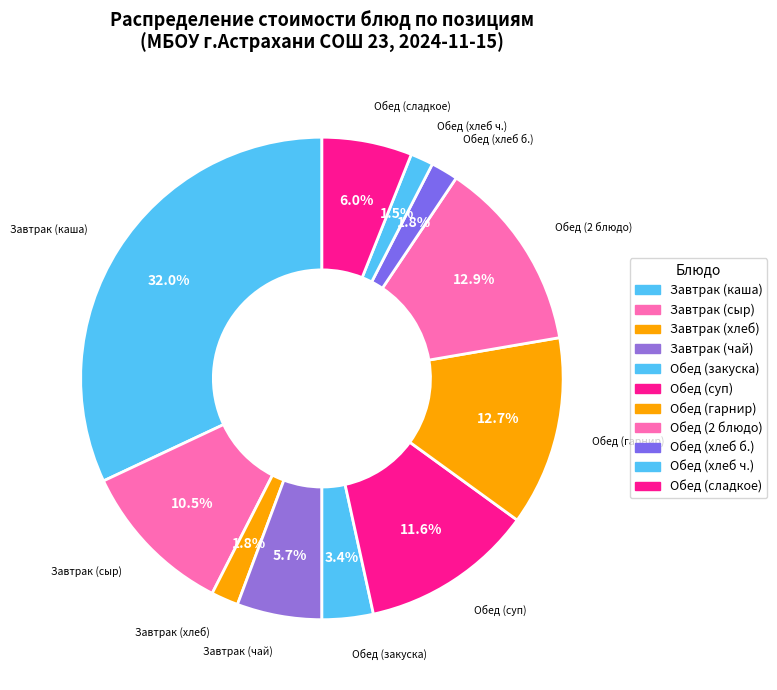

How many segments does this pie chart have?

11